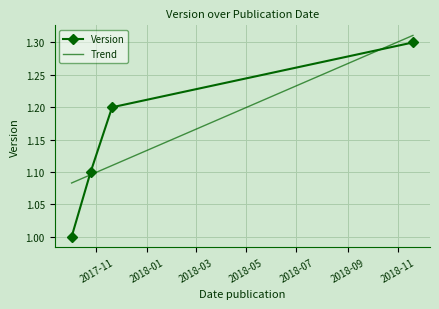

What is the difference between the maximum and minimum values?

0.3